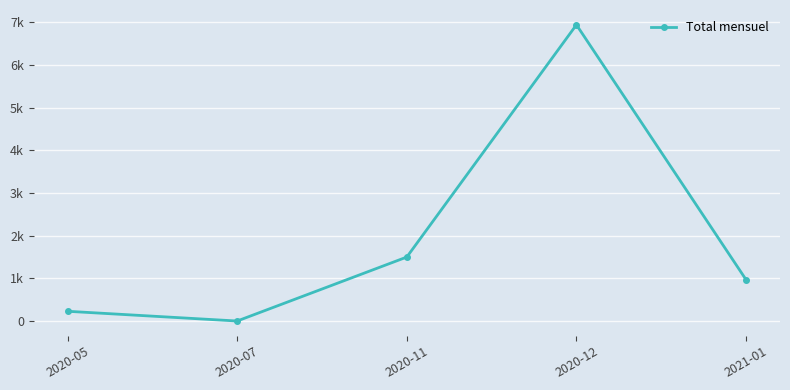

At which label is the value closest to 3469?

2020-11